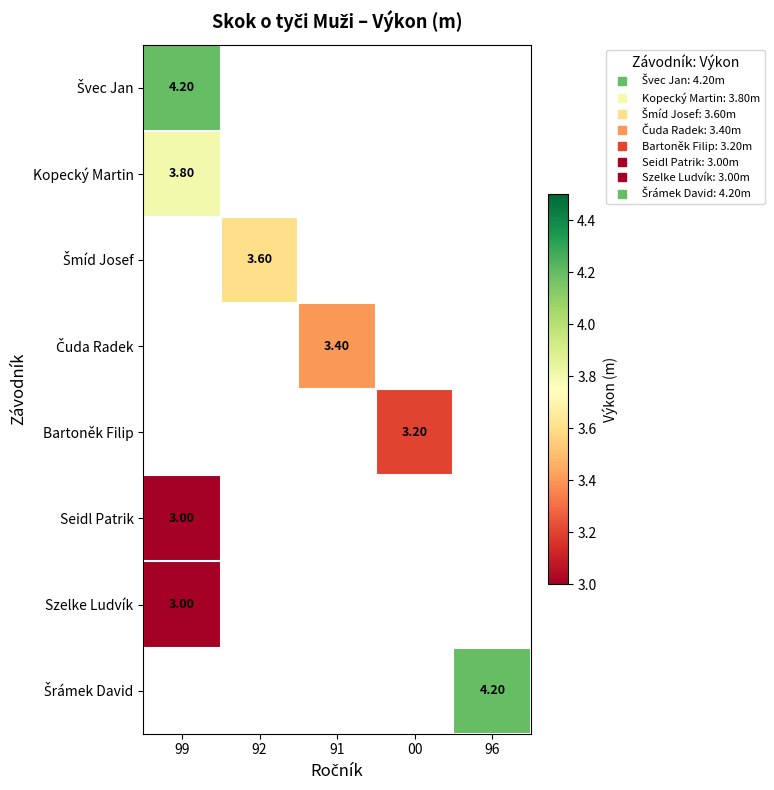

What is the highest value of the Švec Jan series?

4.2